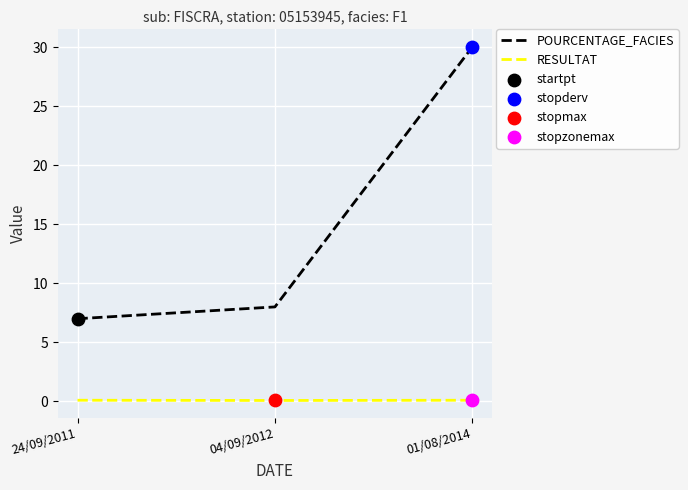

What is the total value across all series at 24/09/2011?

7.1